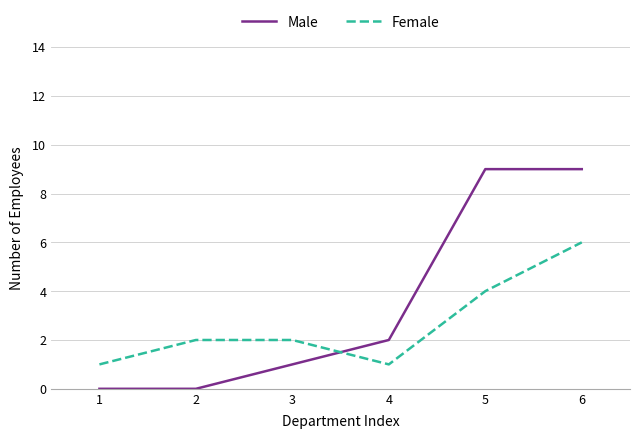

At which category is the sum across all series the highest?

6